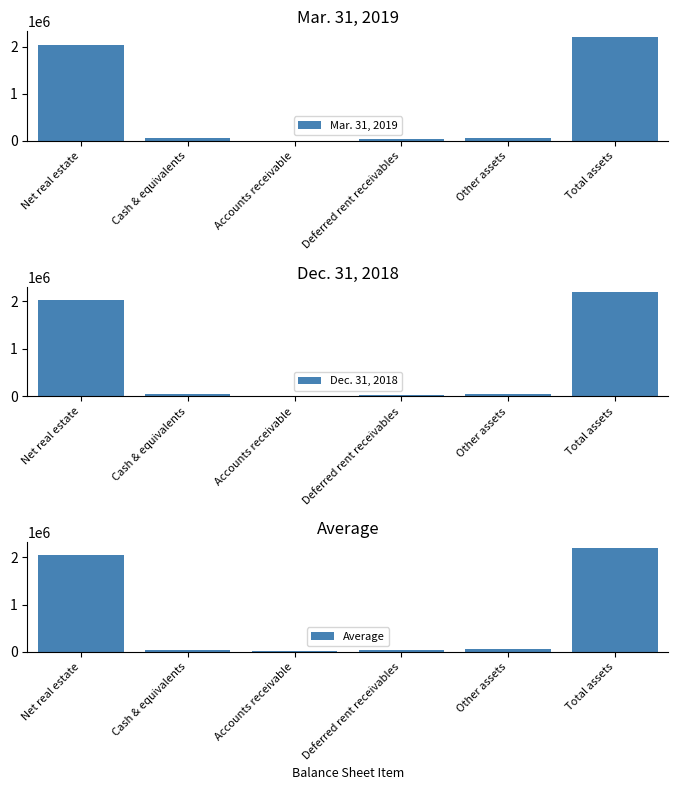

What is the label of the 5th bar from the right?

Cash & equivalents